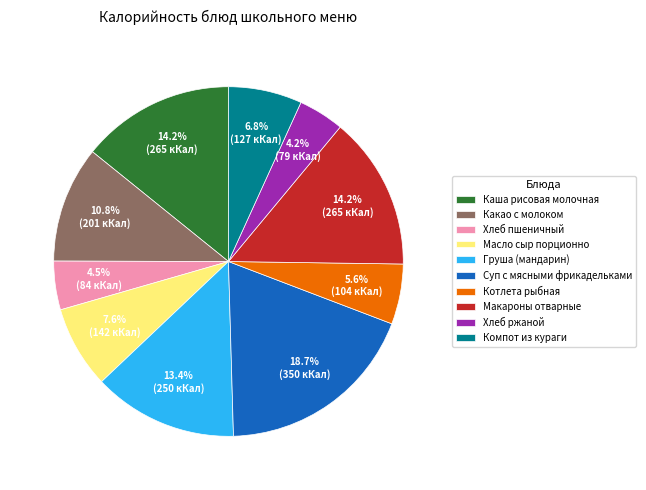

True or false: Какао с молоком accounts for 23% of the total.

False